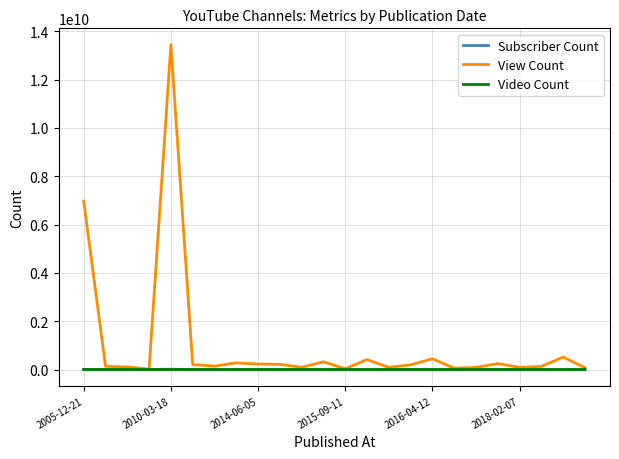

How many series are shown in this chart?

3